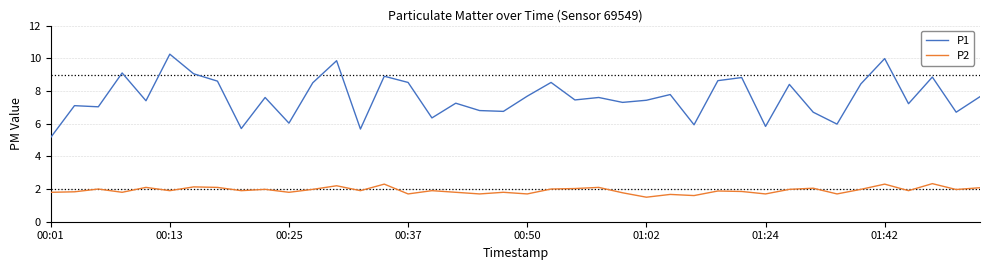

Which series has the largest range (max minus min)?

P1